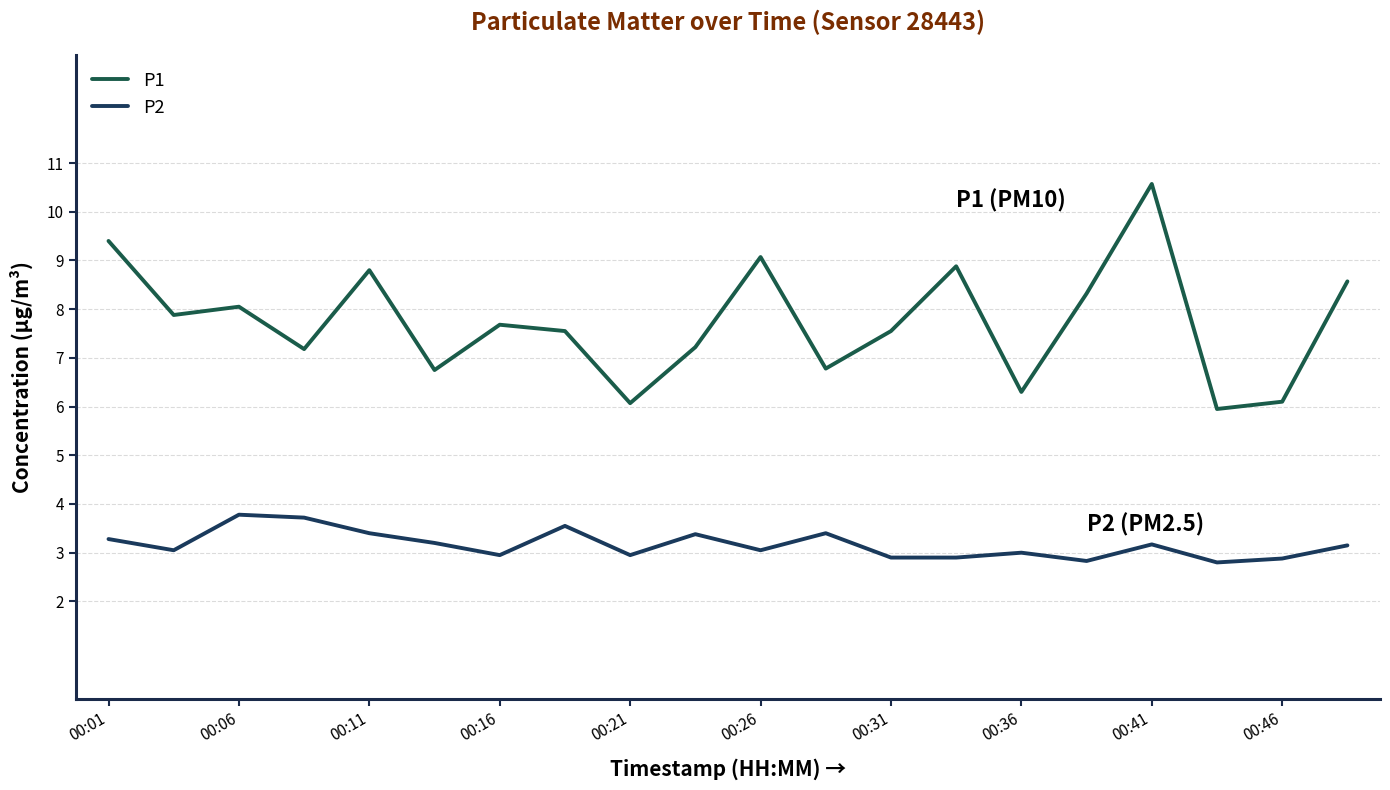

What are all the series names shown in the legend?

P1, P2